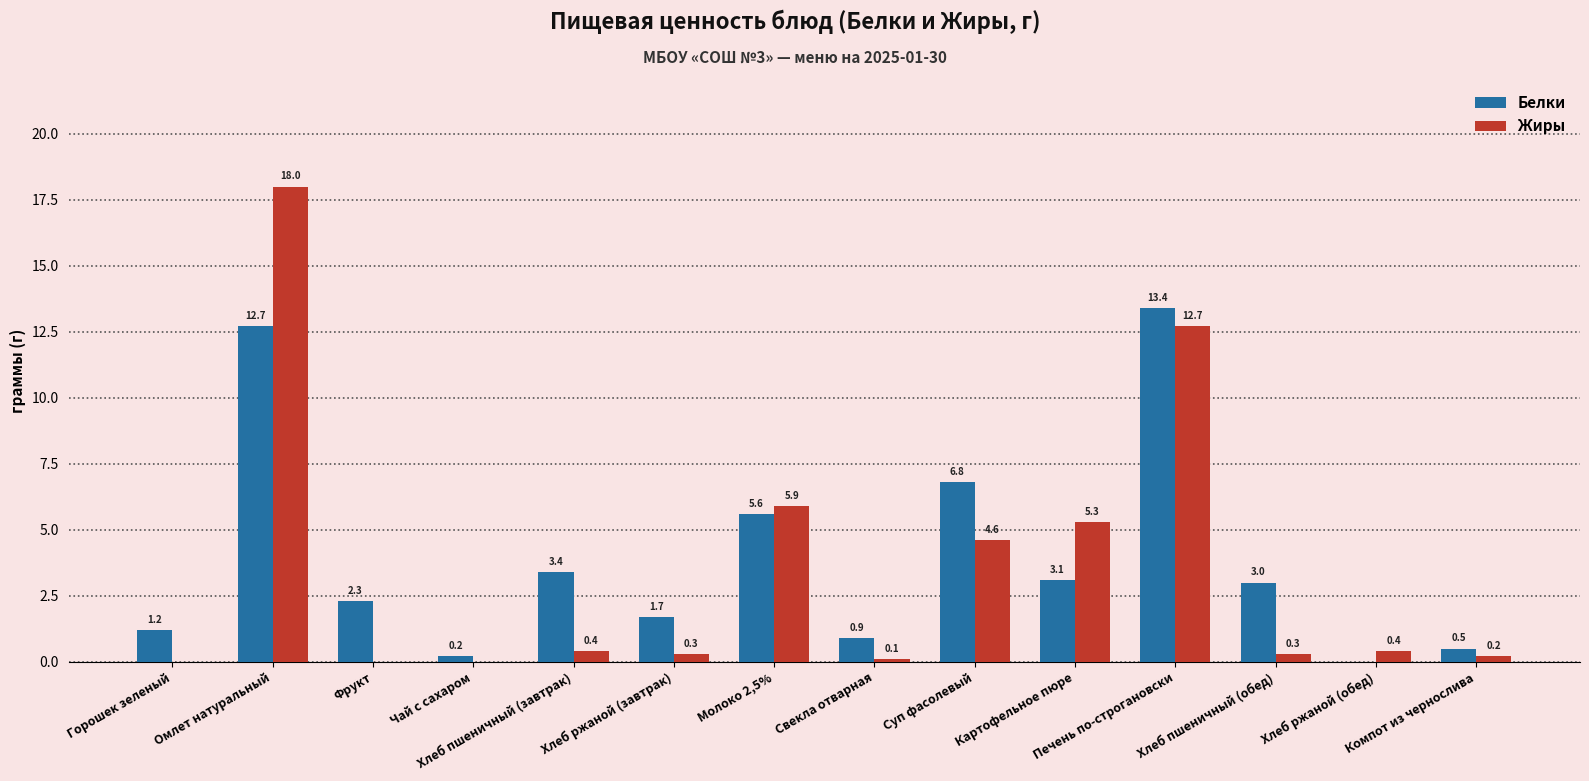

What is the sum of all Белки values?

54.8